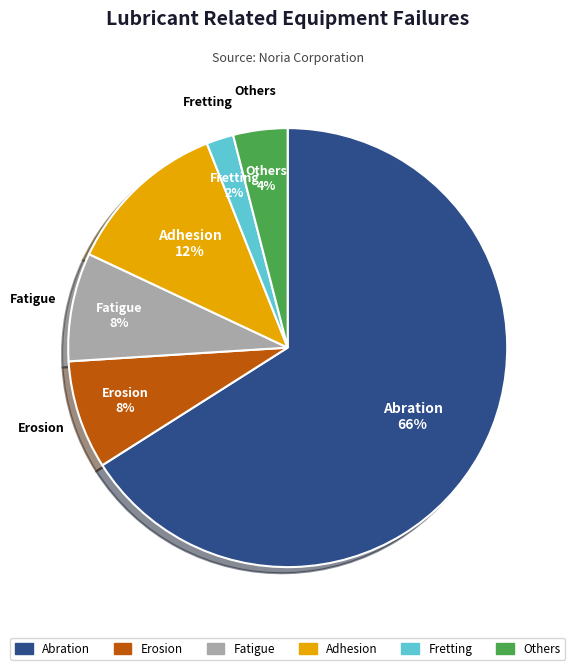

To the nearest percent, what is the average slice percentage?

17%